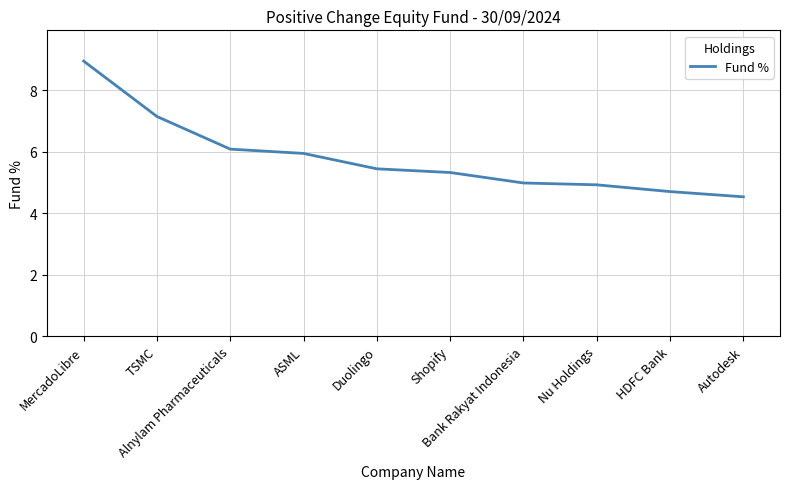

Reading left to right, what are all the values shown in this chart?

MercadoLibre=8.9	TSMC=7.1	Alnylam Pharmaceuticals=6.1	ASML=5.9	Duolingo=5.4	Shopify=5.3	Bank Rakyat Indonesia=5.0	Nu Holdings=4.9	HDFC Bank=4.7	Autodesk=4.5